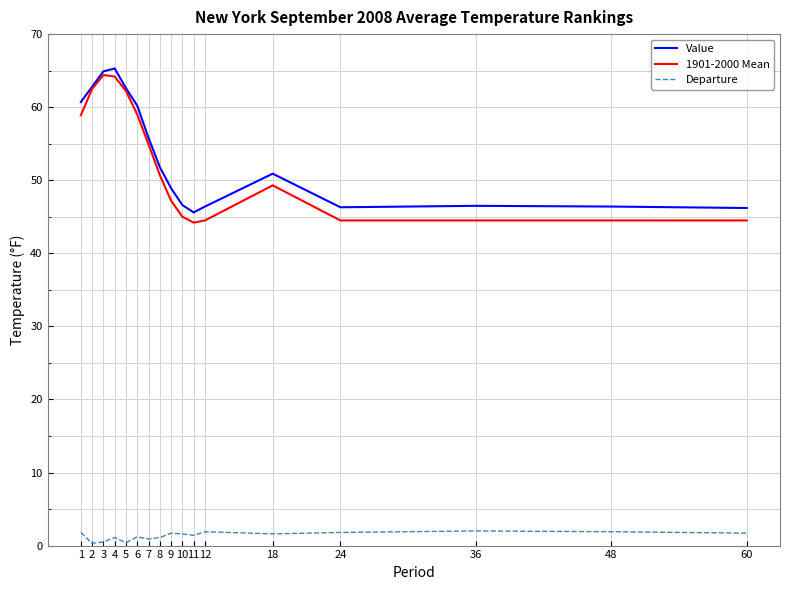

What is the spread (max minus min) of values at 9?

47.2